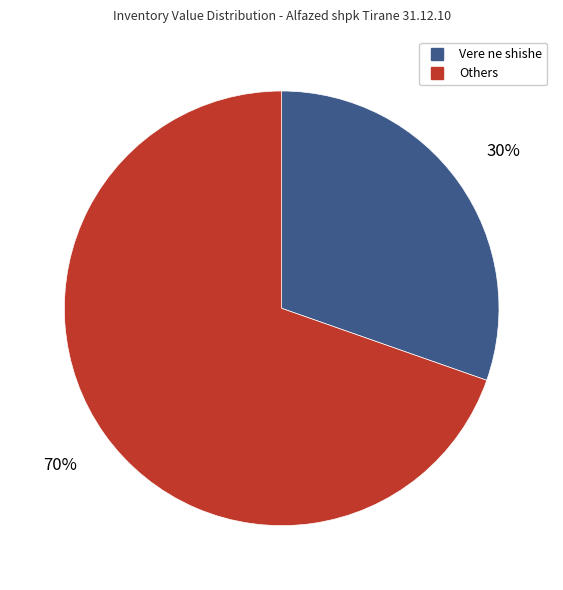

Is there any slice that represents more than half of the pie?

Yes